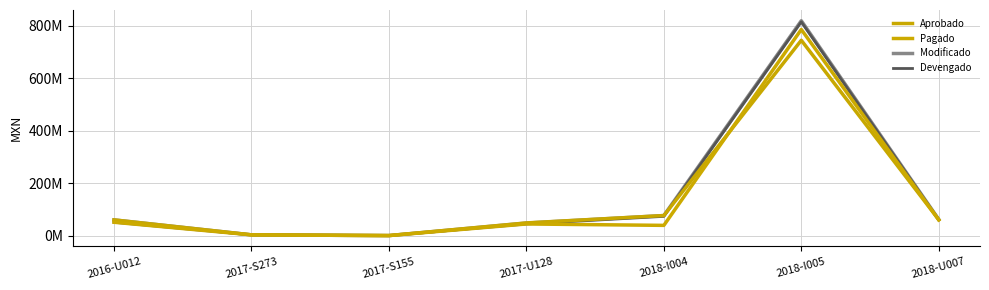

Which category has the lowest value in the Modificado series?

2017-S155